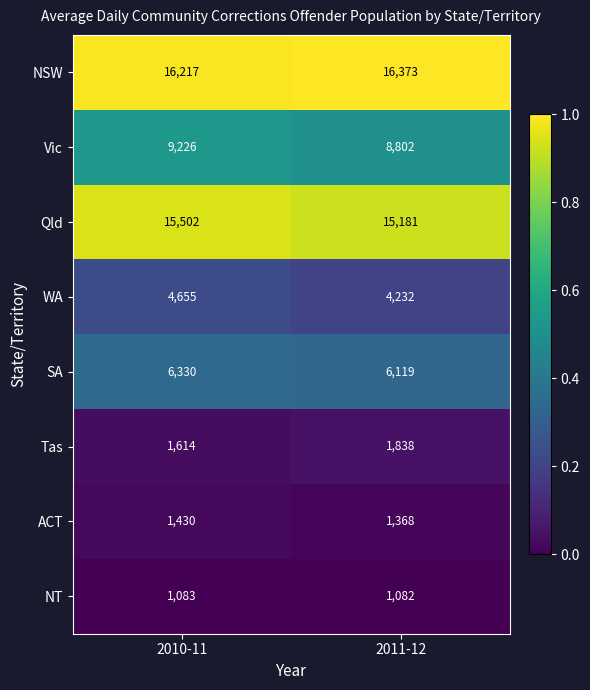

Which label corresponds to the largest value in the chart?

2011-12